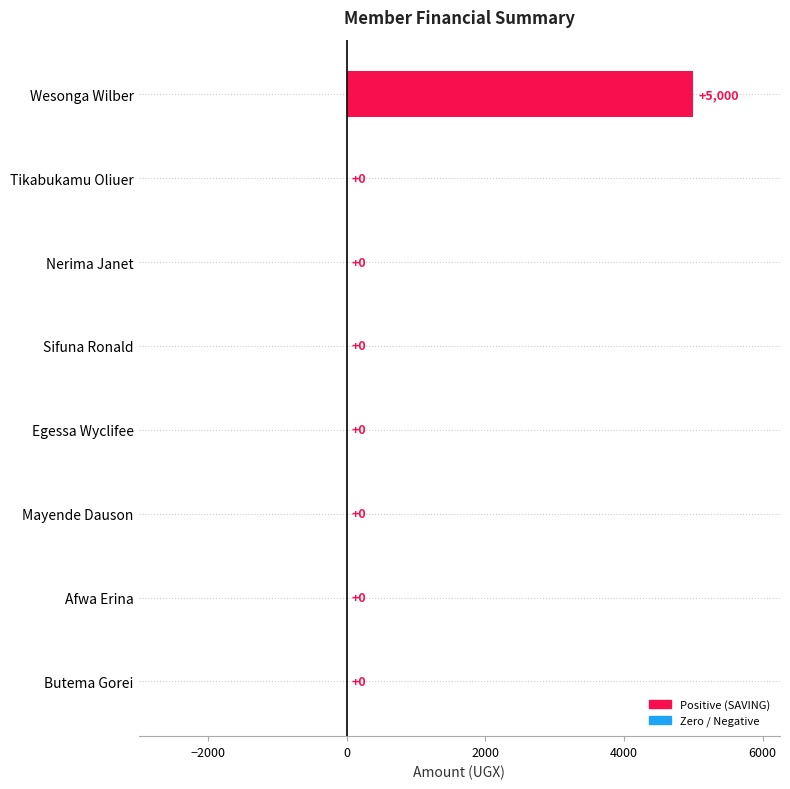

What is the sum of all values?

5000